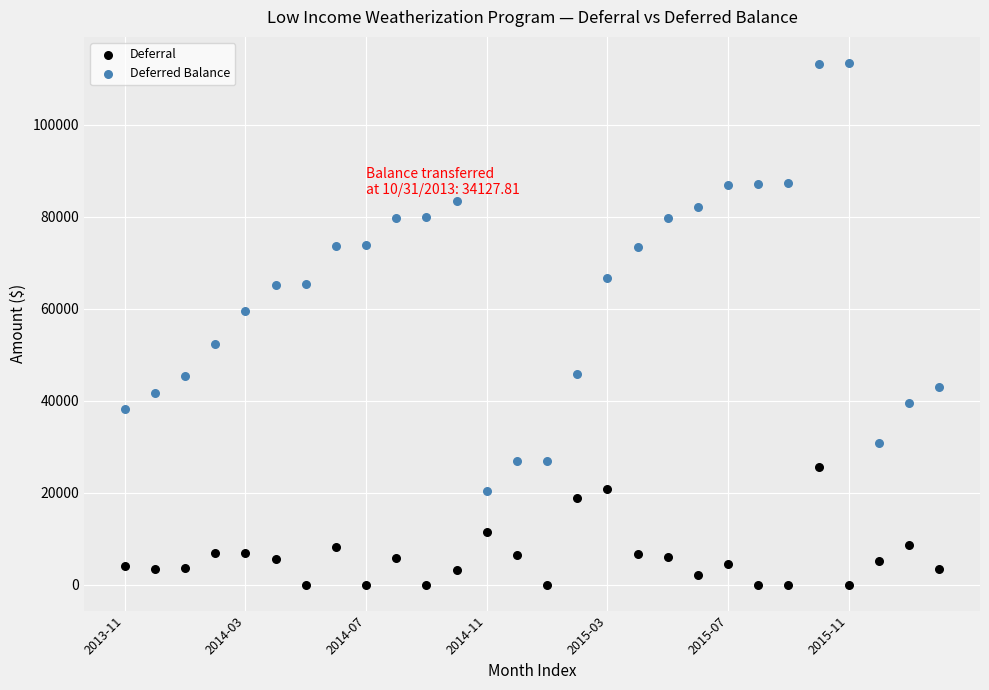

Which series contains the lowest Y value?

Deferral